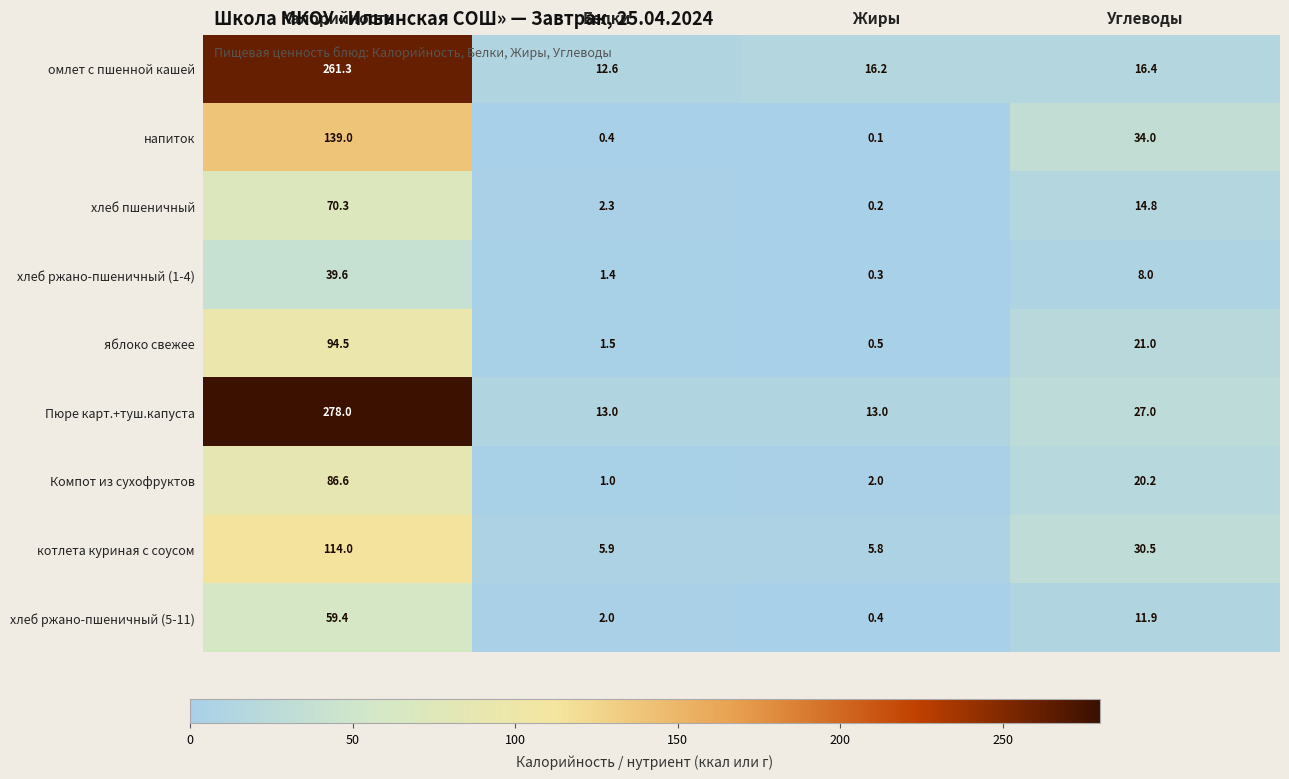

True or false: яблоко свежее has a value of 0.5 at Жиры.

True